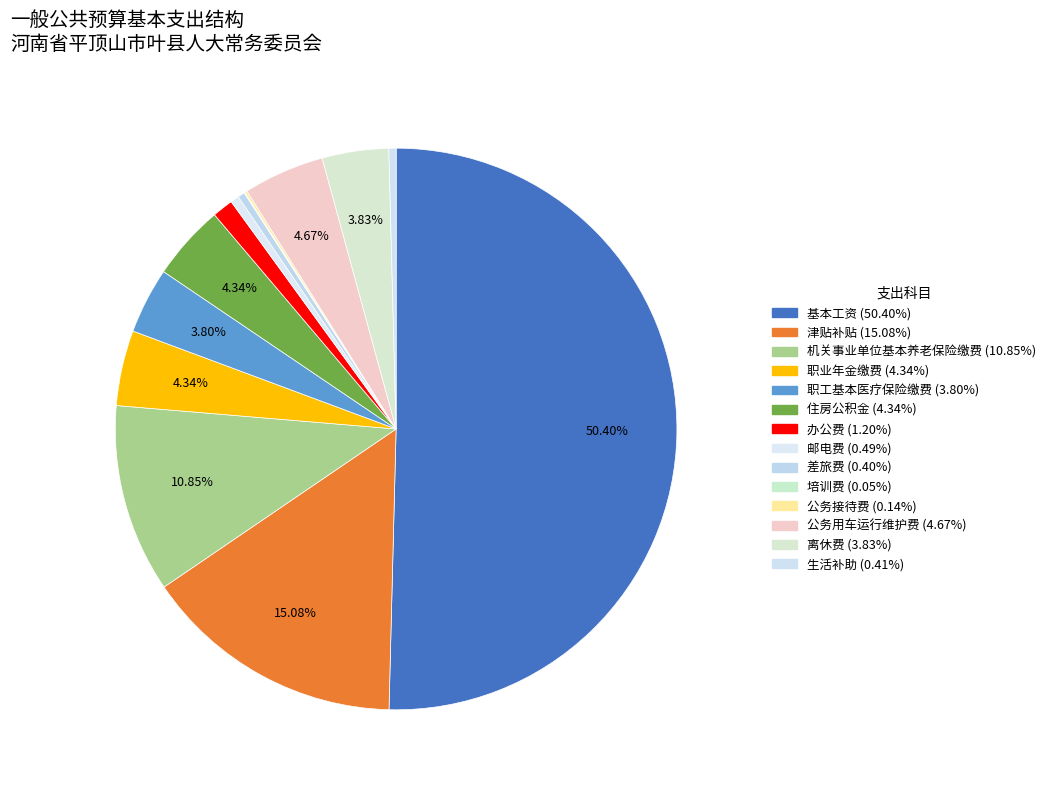

To the nearest percent, what is the combined percentage of 职业年金缴费 and 培训费?

4%